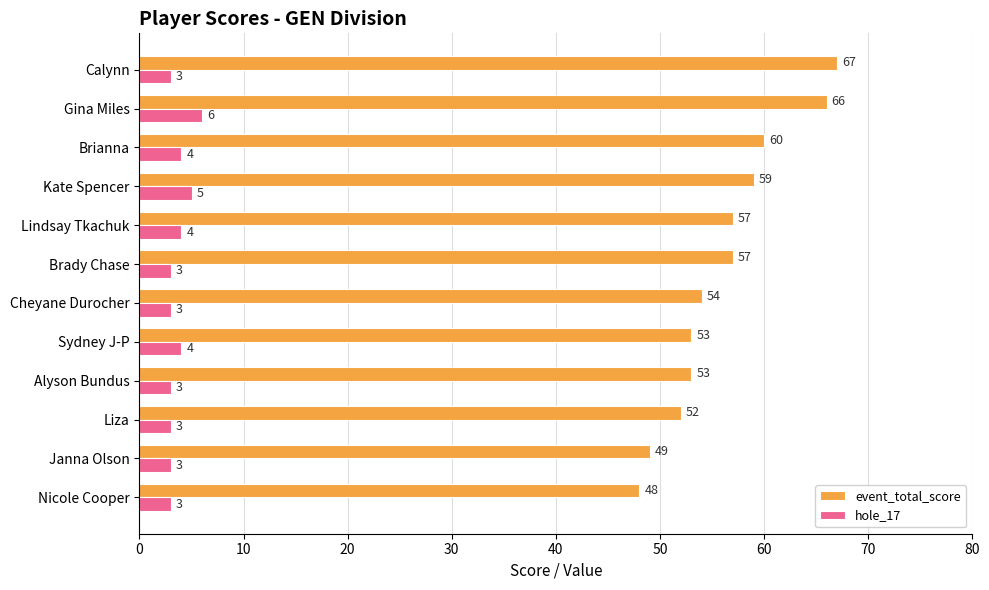

At how many categories does at least one series exceed 5?

12